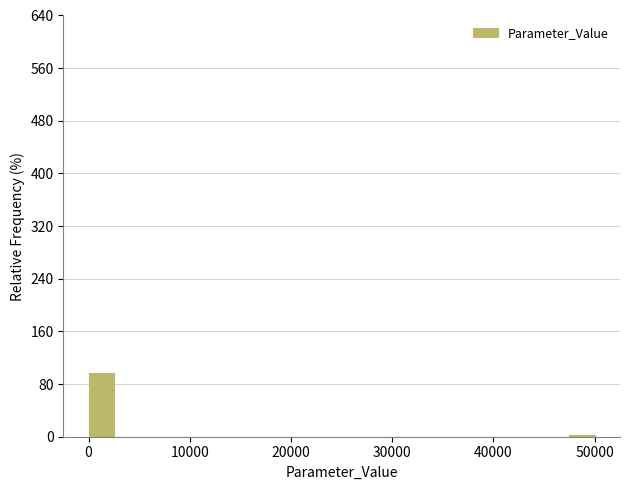

Read against the x-axis, roughly where is the centre of the tallest bar?

1000